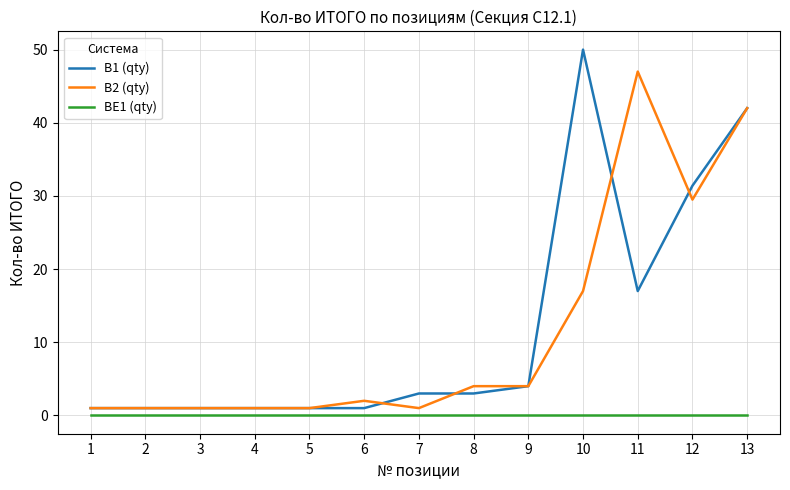

Is it true that В1 (qty) equals 31.4 at 12?

True